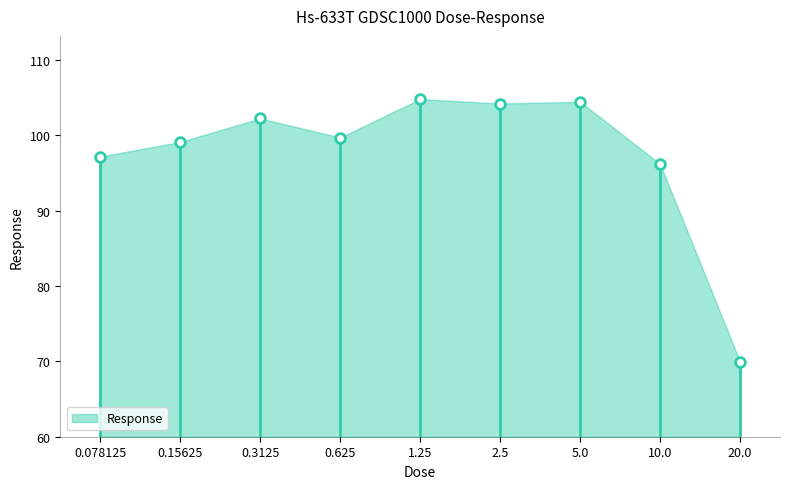

Rank the categories by value from highest to lowest.

1.25, 5.0, 2.5, 0.3125, 0.625, 0.15625, 0.078125, 10.0, 20.0